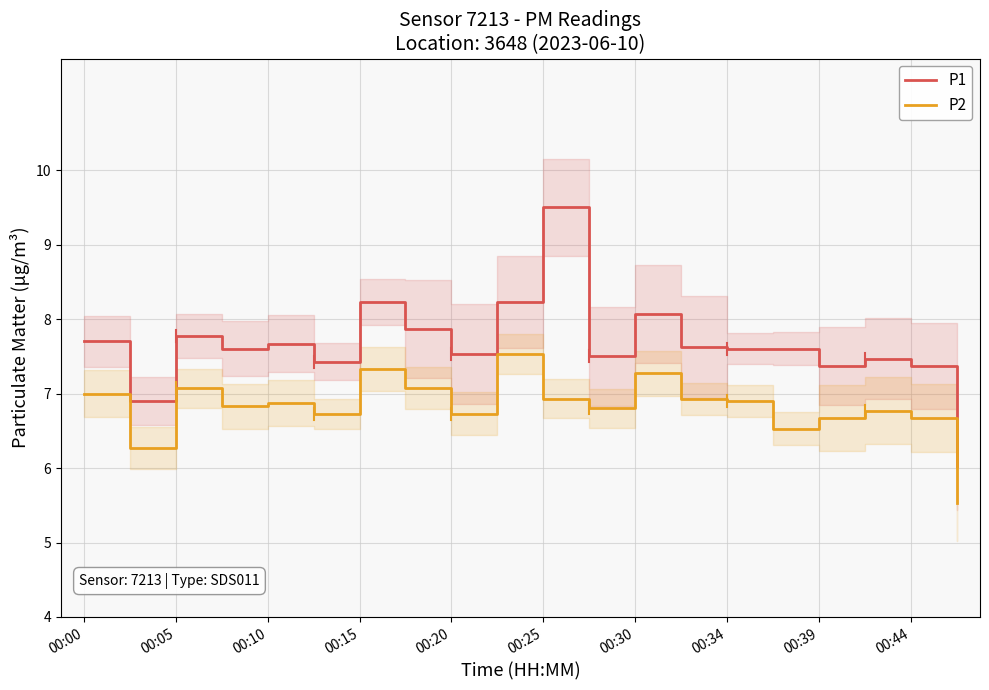

How many data points in P1 are above 7?

18